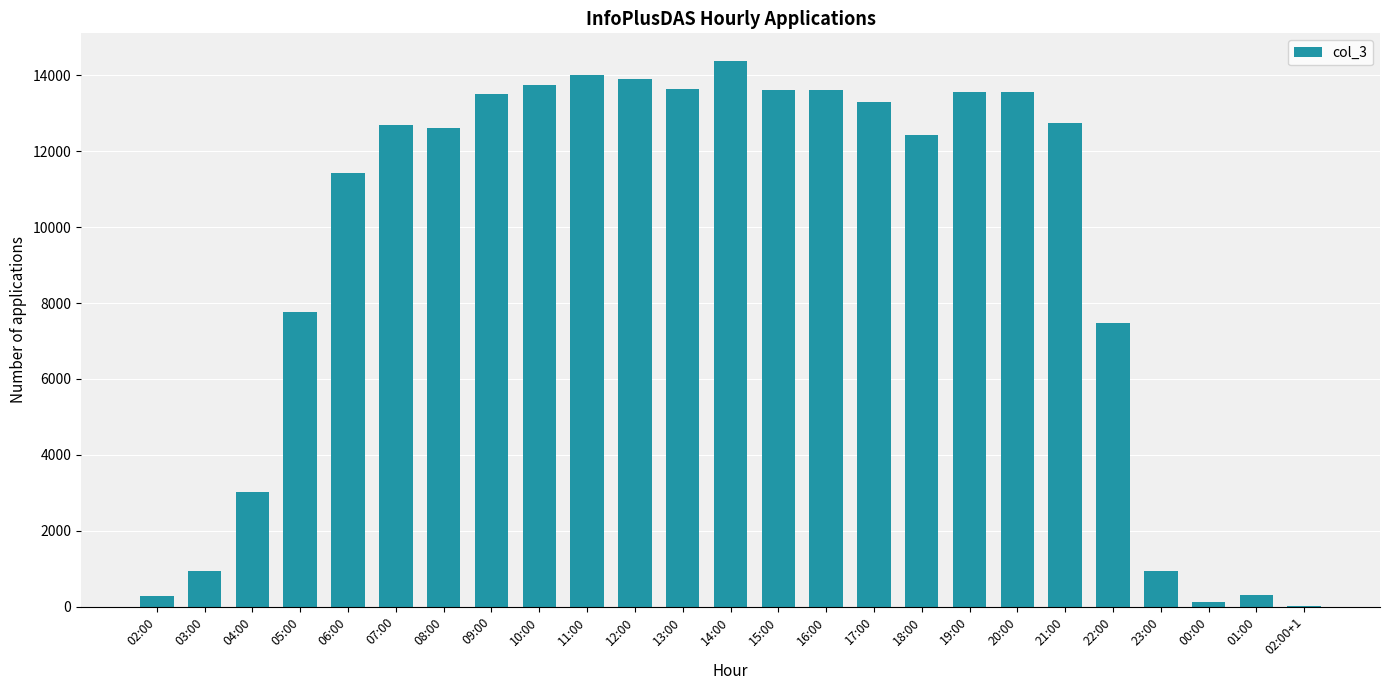

The value at 08:00 is 12616. True or false?

True